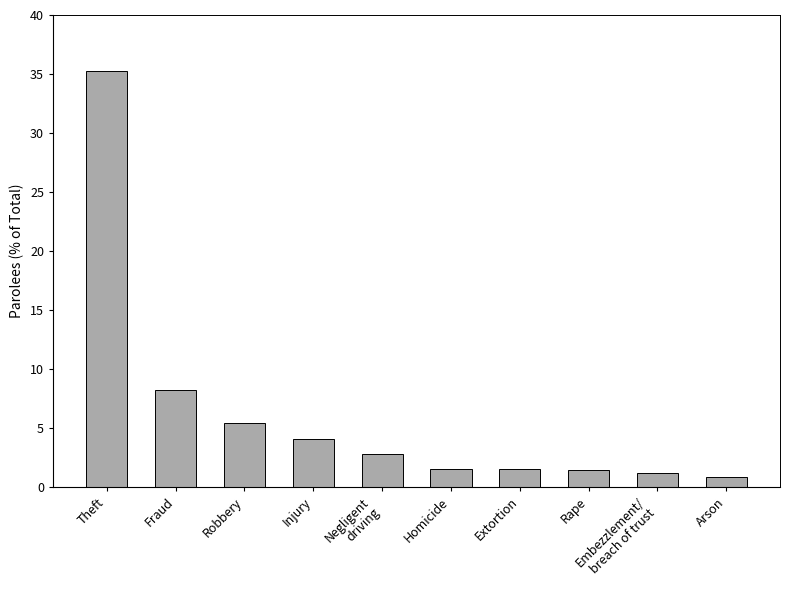

What is the smallest value displayed?

0.8